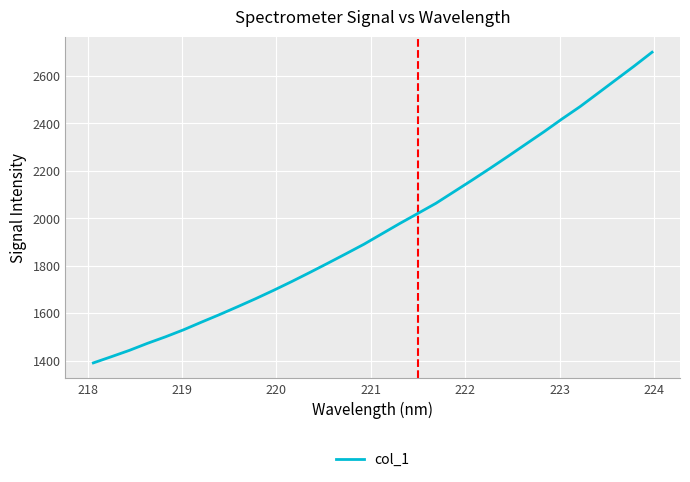

What is the maximum value shown in the chart?

2700.3